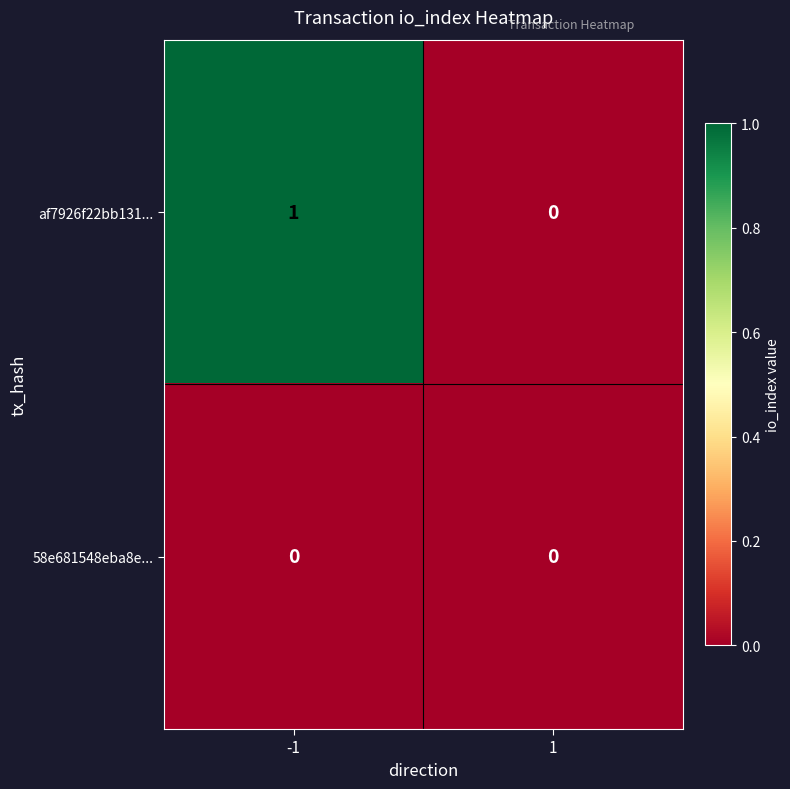

Between -1 and 1, which series saw the biggest shift?

af7926f22bb131...